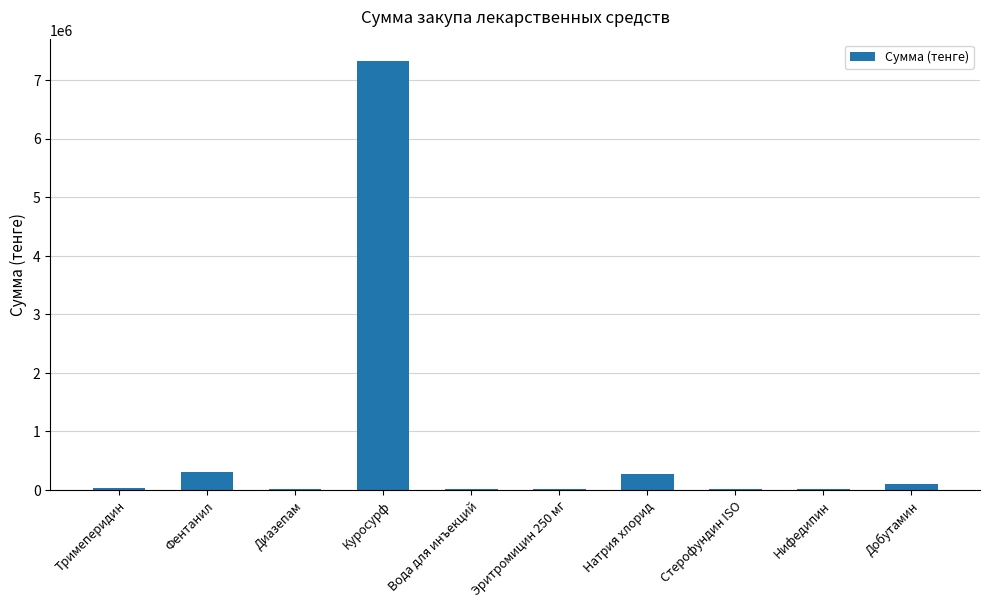

Are the bars horizontal?

No